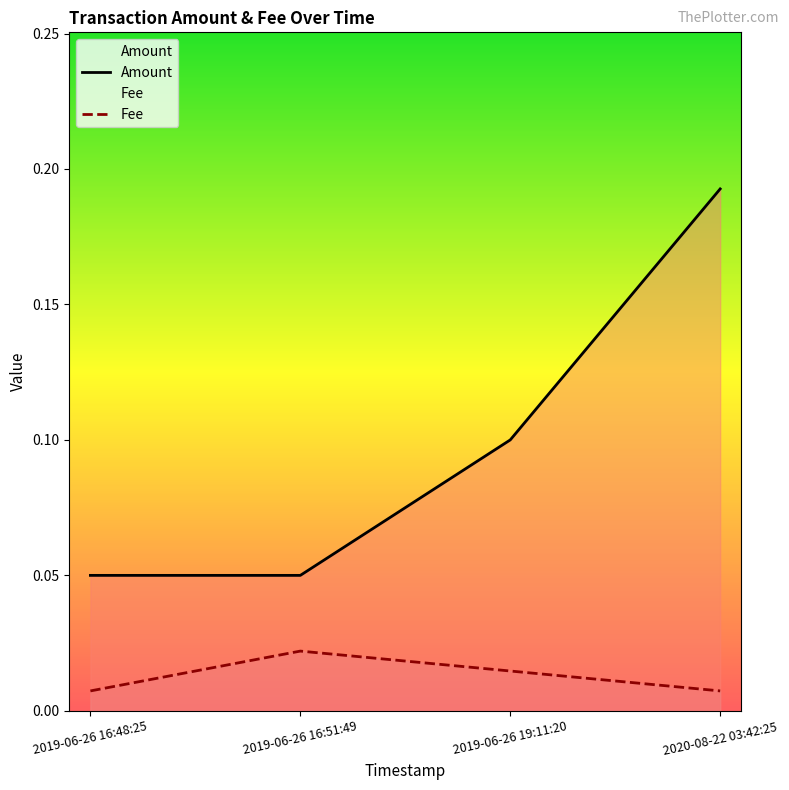

What is the sum of all Fee values?

0.1